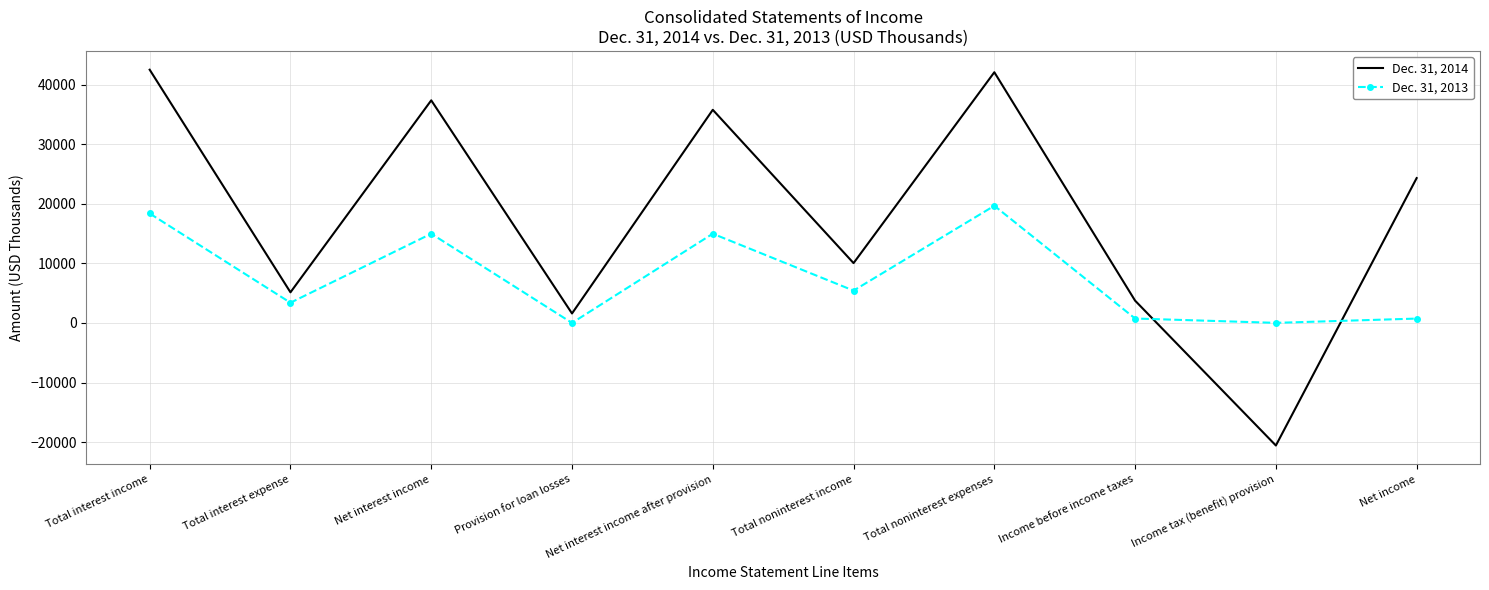

At which label is Dec. 31, 2013 closest to 9829?

Total noninterest income